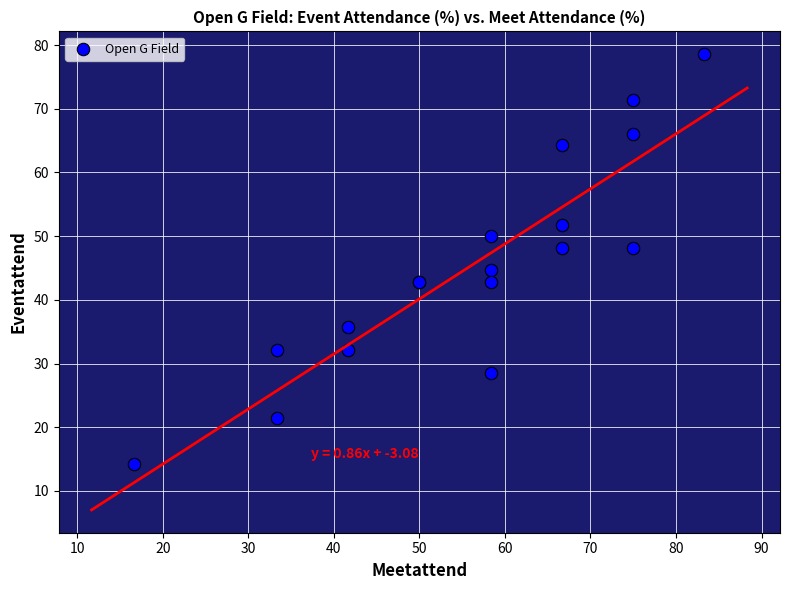

What Y value in the scatter plot is closest to 46?

44.6